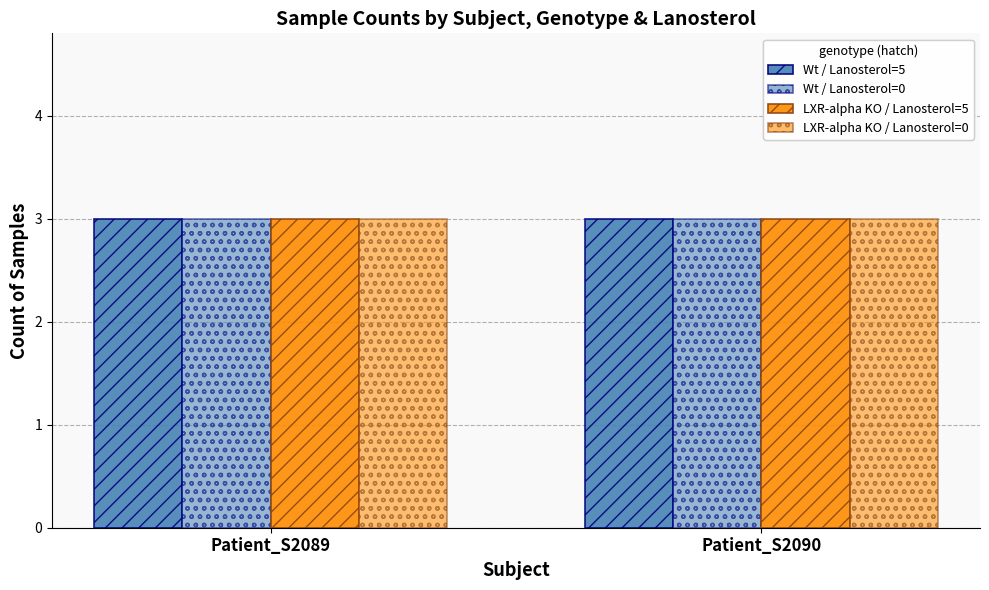

Rank the series at 3 from highest to lowest value.

Wt, LXR-alpha KO